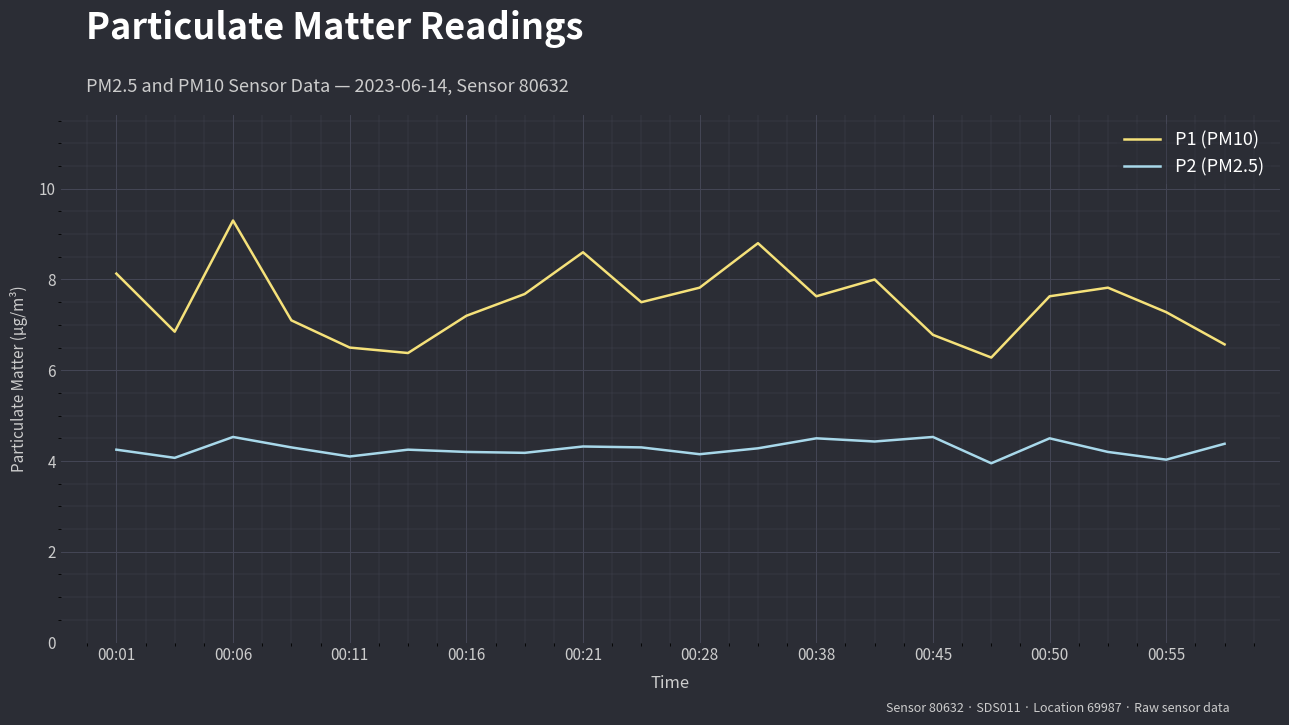

What are all the series names shown in the legend?

P1 (PM10), P2 (PM2.5)